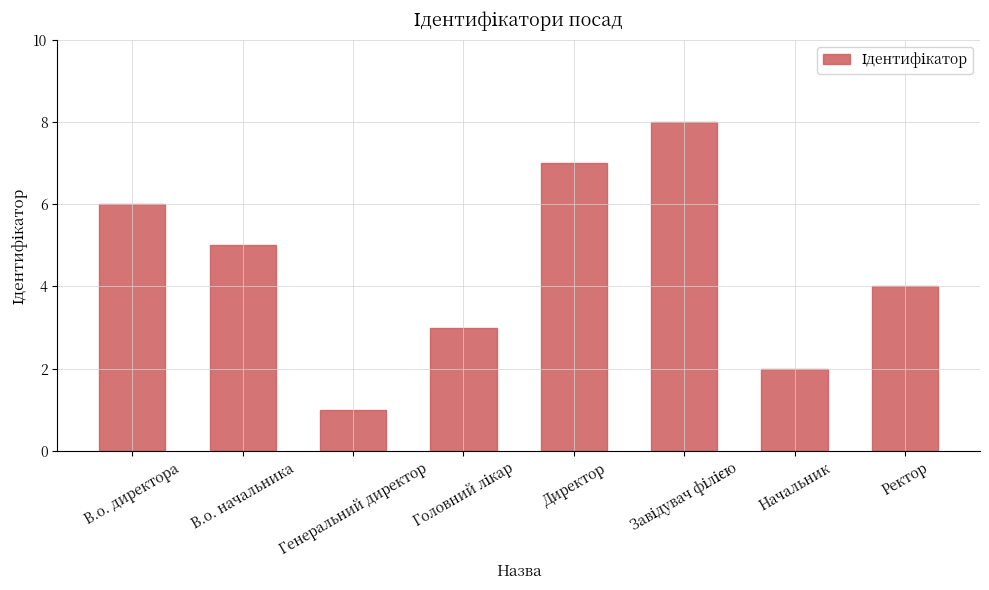

What is the sum of all values?

36